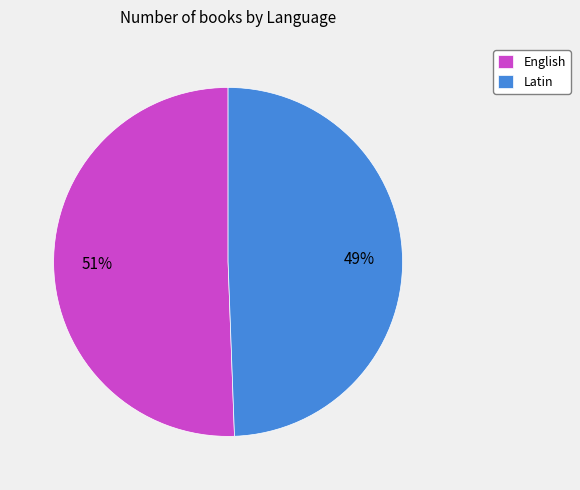

Count the number of slices in the pie.

2